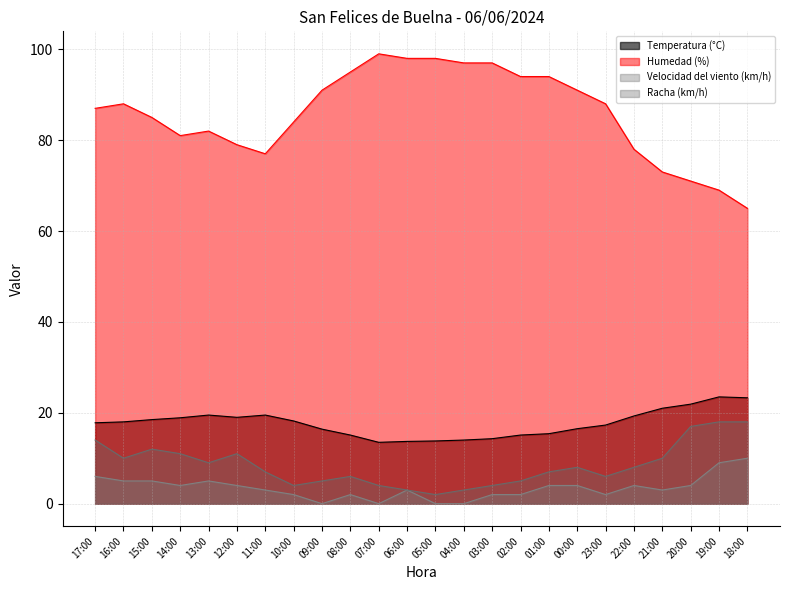

What is the greatest value displayed?

99.0